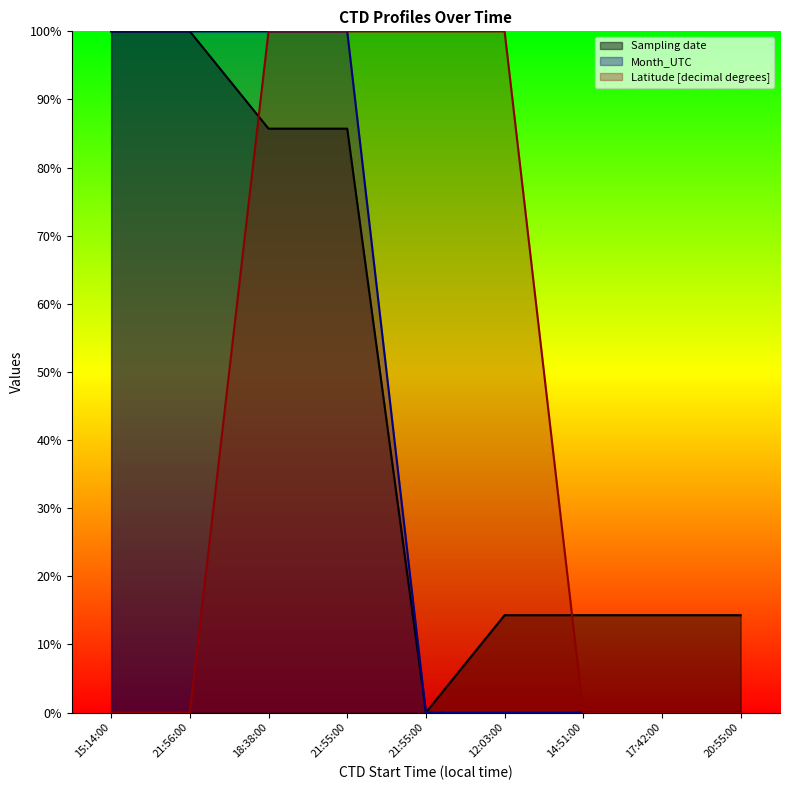

At 12:03:00, list the series in order from smallest to largest.

Month_UTC, Sampling date, Latitude [decimal degrees]